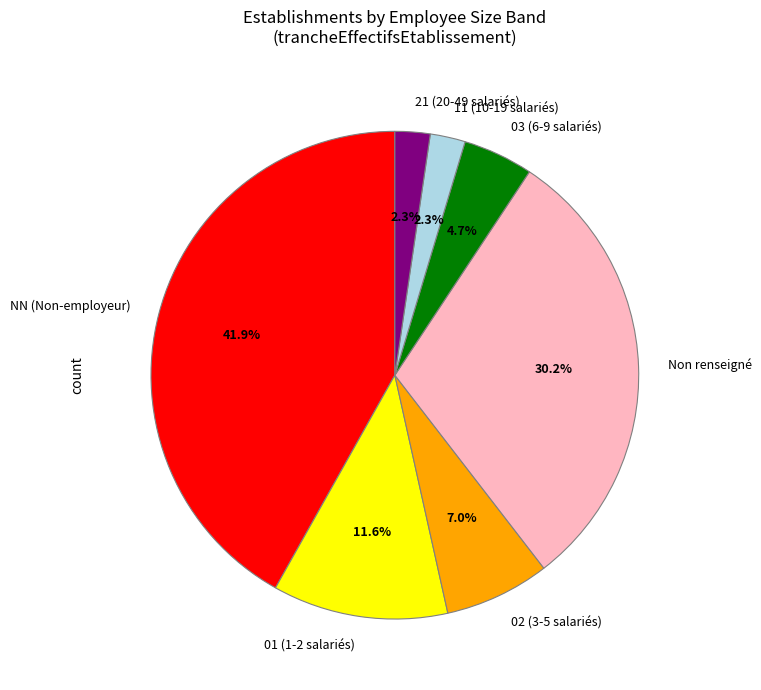

How many segments does this pie chart have?

7